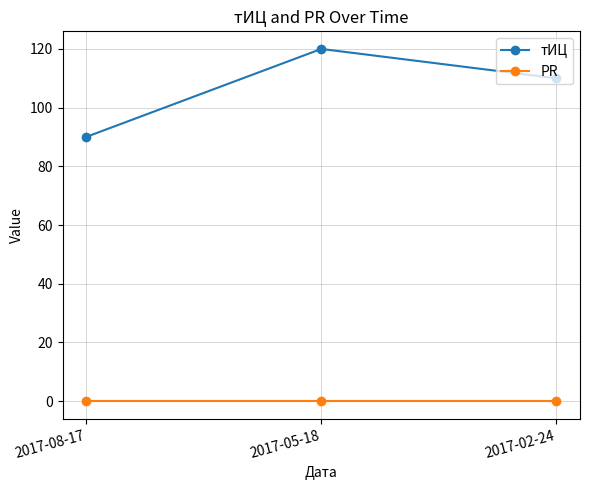

Between 2017-08-17 and 2017-05-18, which series saw the biggest shift?

тИЦ